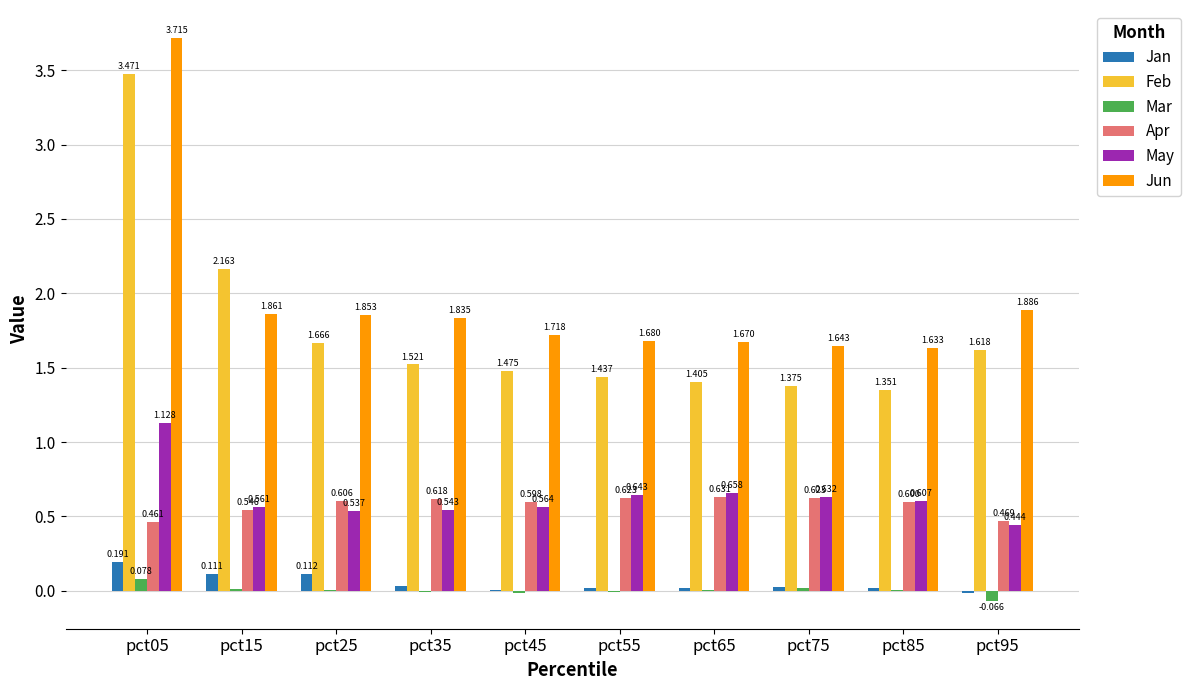

Which series changed the most between pct25 and pct55?

Feb